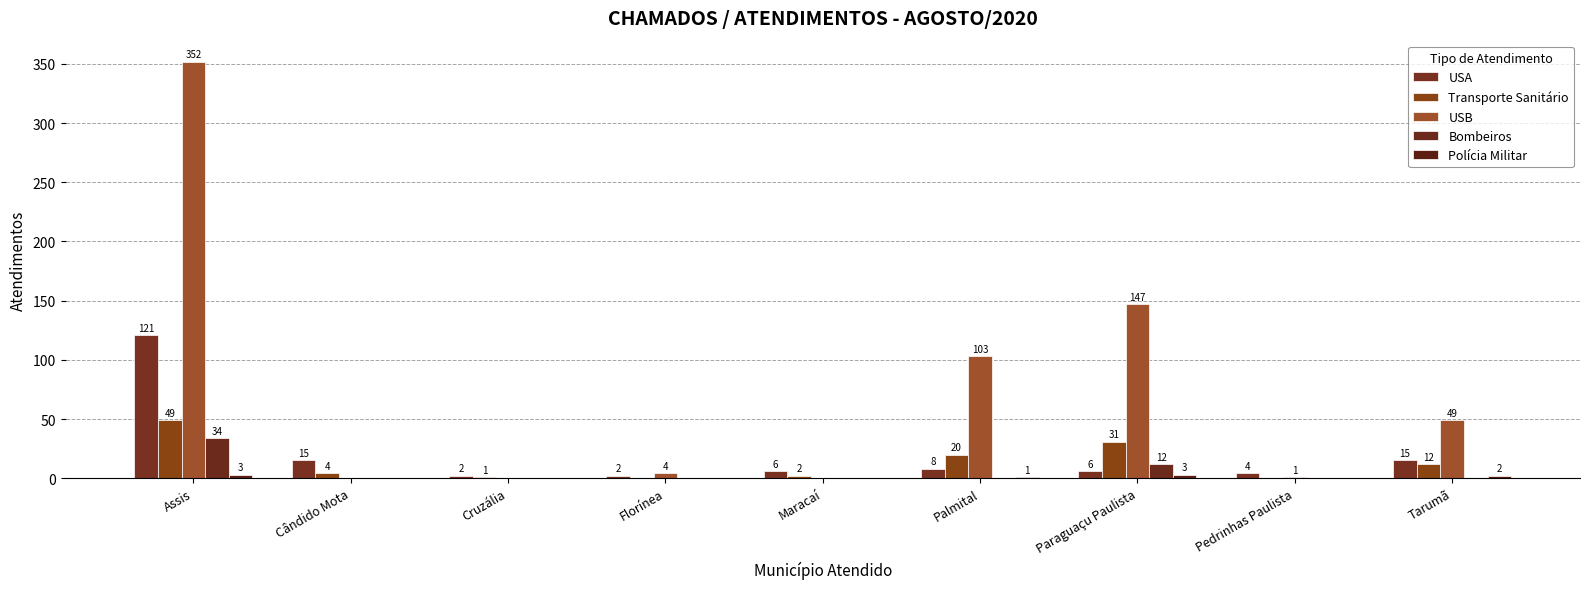

Reading left to right, what are all the values shown in this chart?

USA: 121	15	2	2	6	8	6	4	15
Transporte Sanitário: 49	4	1	0	2	20	31	0	12
USB: 352	0	0	4	0	103	147	1	49
Bombeiros: 34	0	0	0	0	0	12	0	0
Polícia Militar: 3	0	0	0	0	1	3	0	2